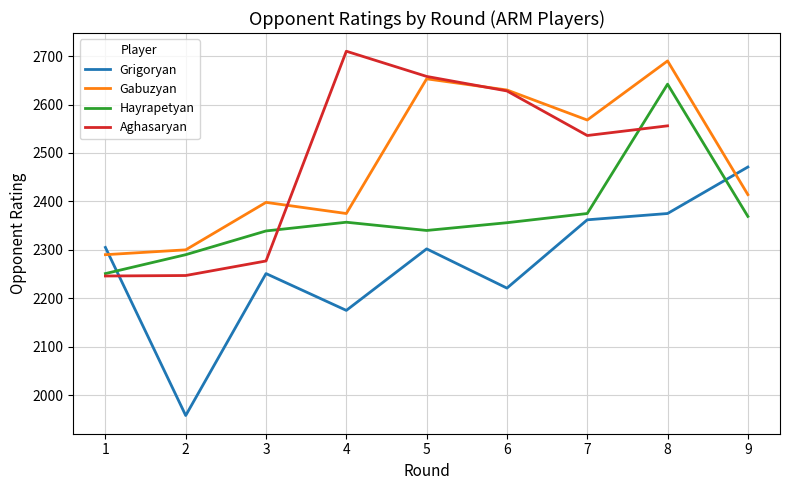

What is the value of the 11th point from the left?

1958